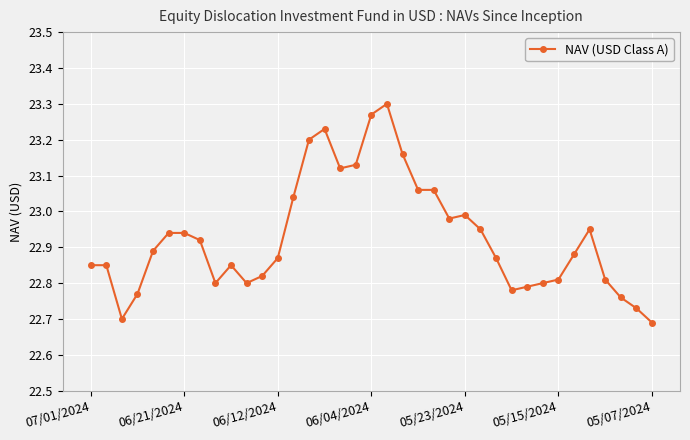

True or false: the data has more than 1 interior local peaks.

True